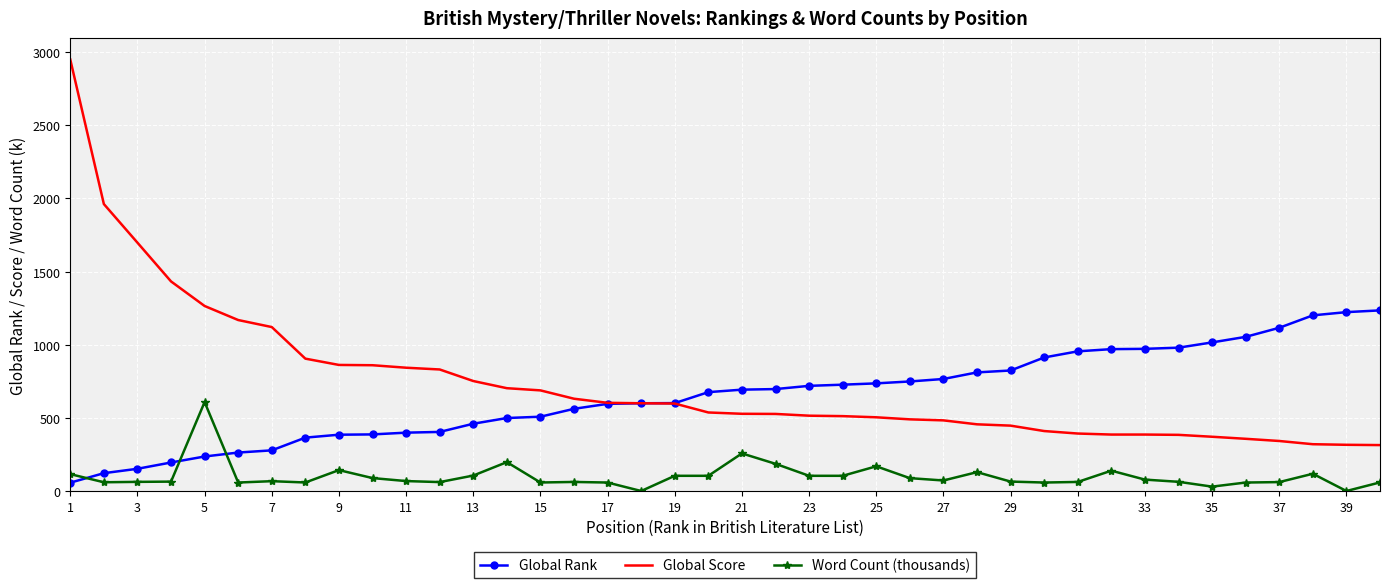

What is the sum of all Global Rank values?

26102.0